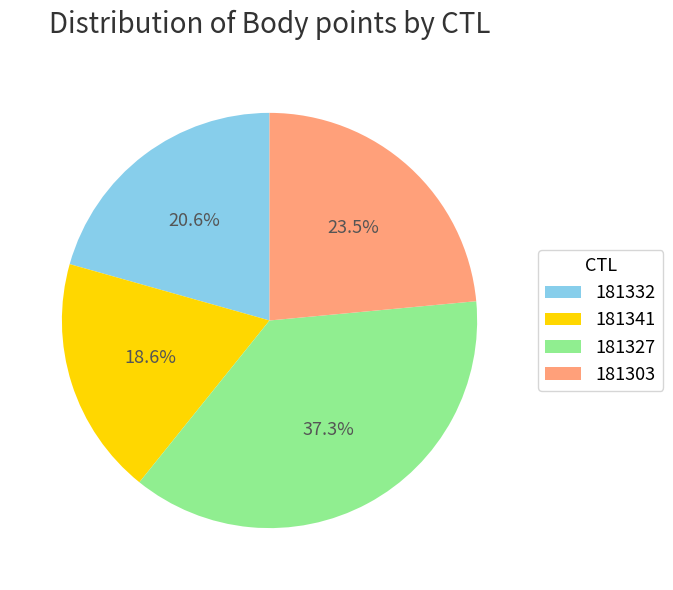

Do 181327 and 181303 together represent more than half of the pie?

Yes